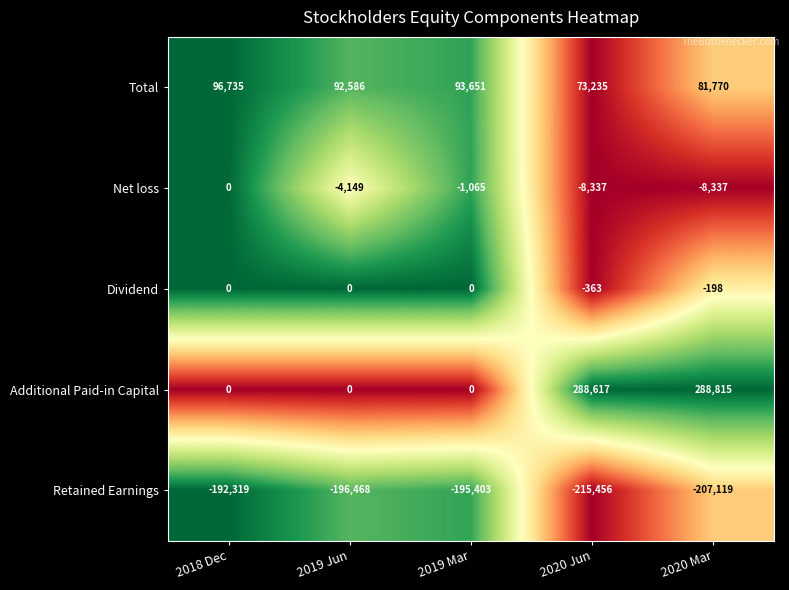

What is the difference between the highest and lowest values at 2019 Jun?

289054